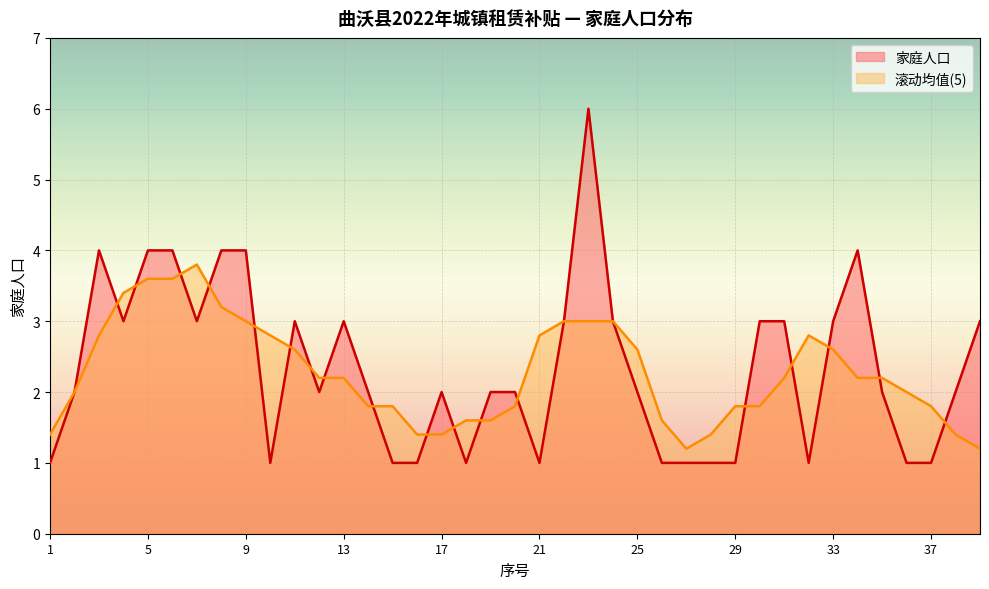

How many categories are shown in the chart?

39